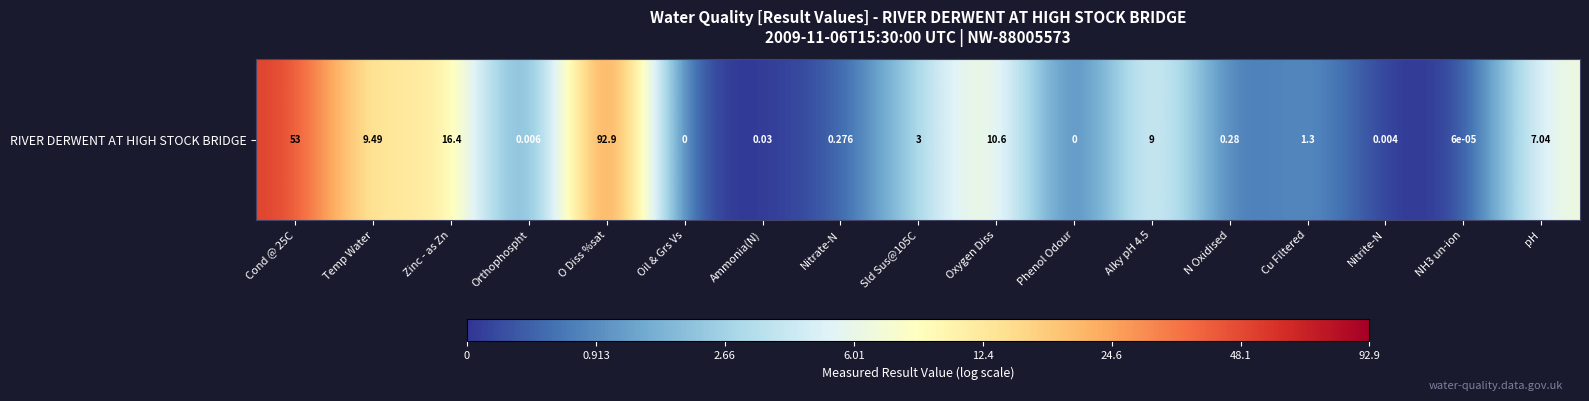

The chart shows a value of 2.9 at O Diss %sat. True or false?

False